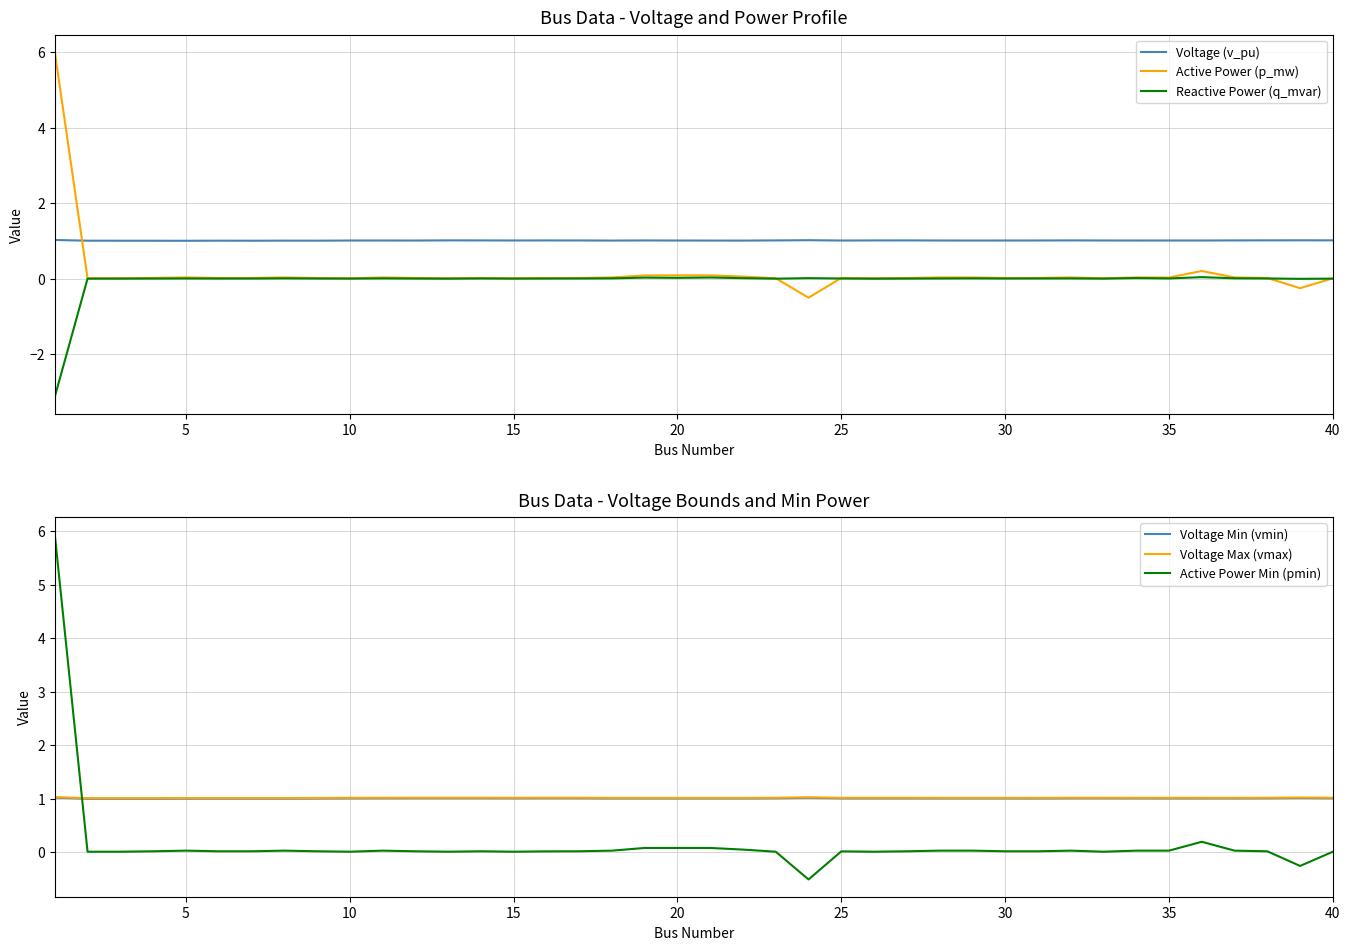

What are all the series names shown in the legend?

Voltage (v_pu), Active Power (p_mw), Reactive Power (q_mvar), Voltage Min (vmin), Voltage Max (vmax), Active Power Min (pmin)